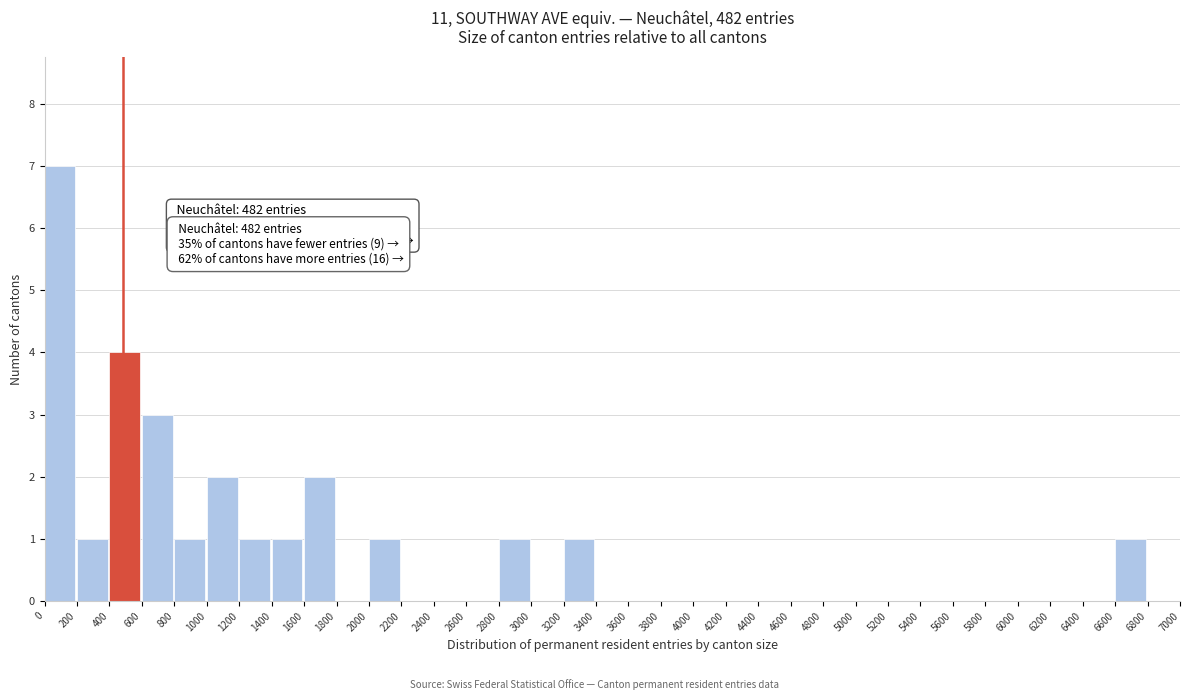

Which range on the x-axis has the tallest bar?

0 to 200